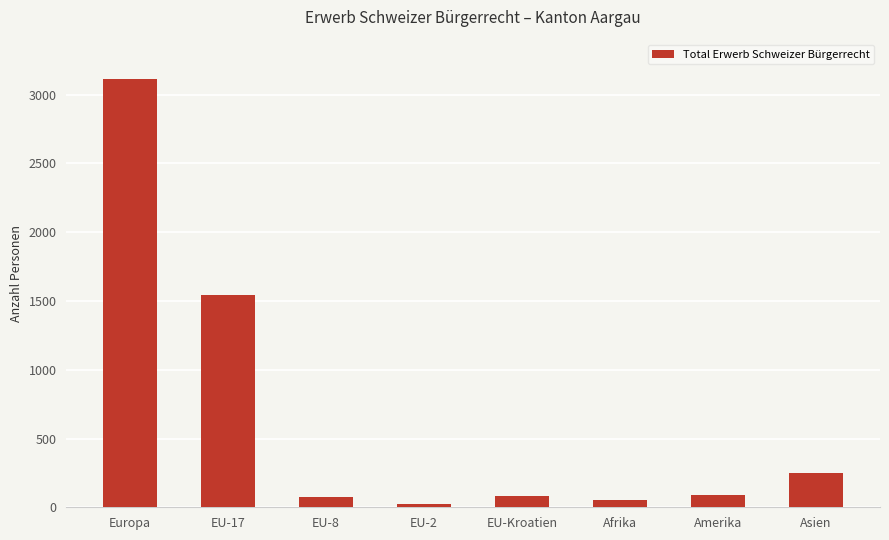

How many categories are shown in the chart?

8